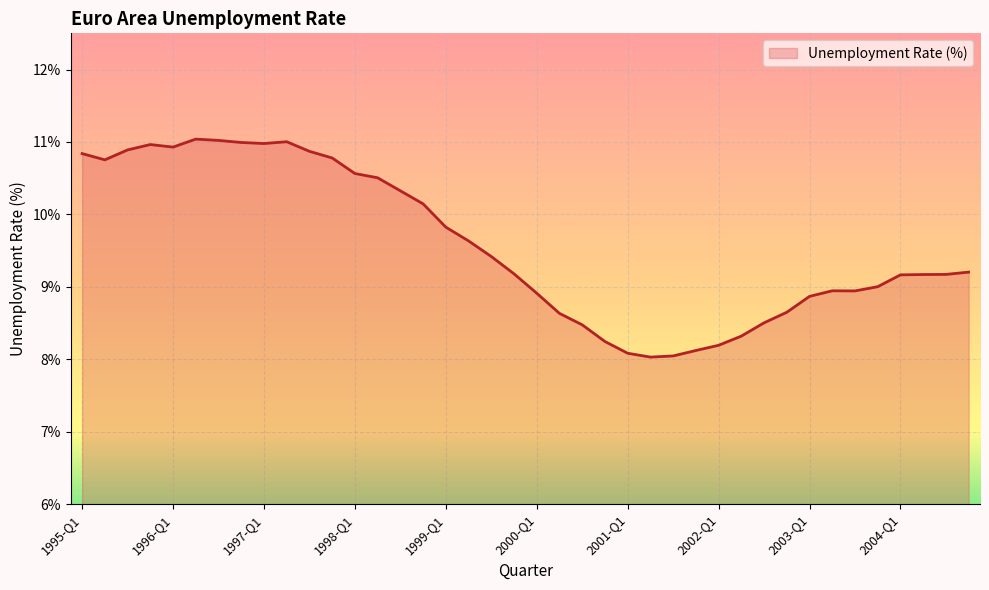

What is the smallest value displayed?

8.0